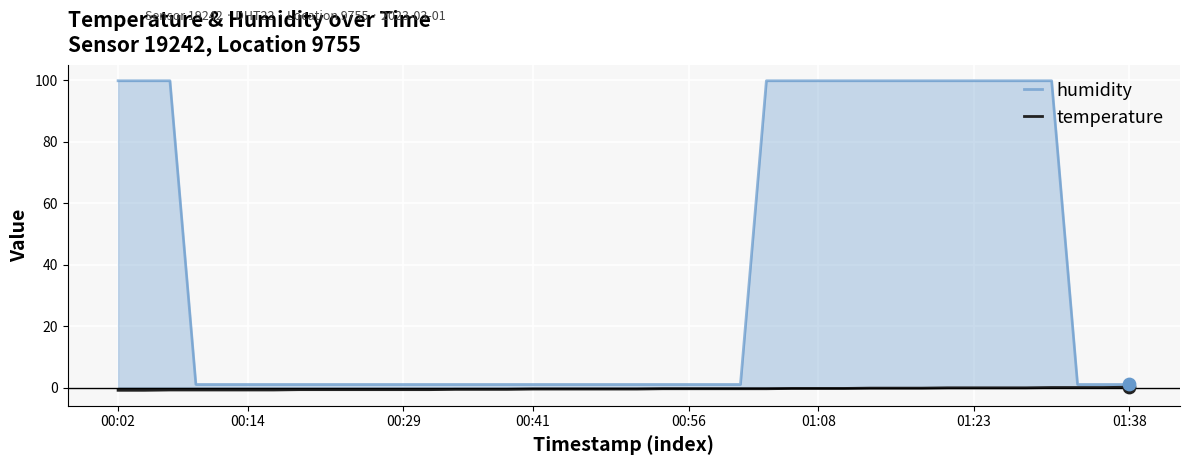

At how many categories does at least one series exceed 86?

15